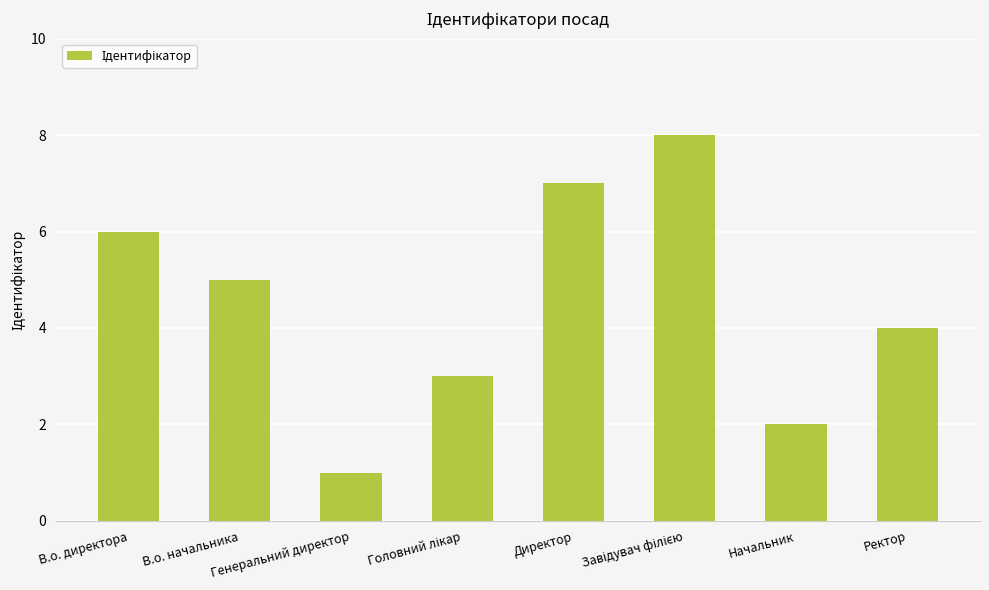

What is the greatest value displayed?

8